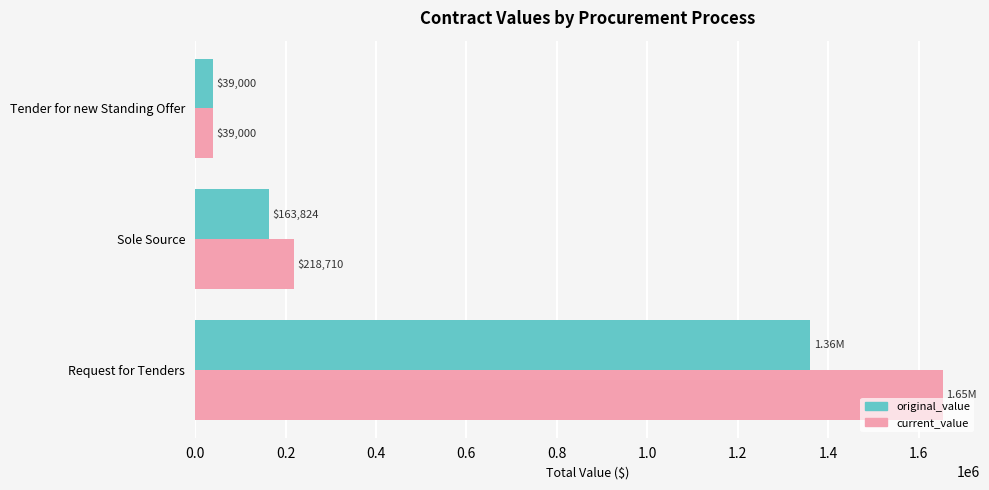

Which series changed the most between Request for Tenders and Tender for new Standing Offer?

current_value